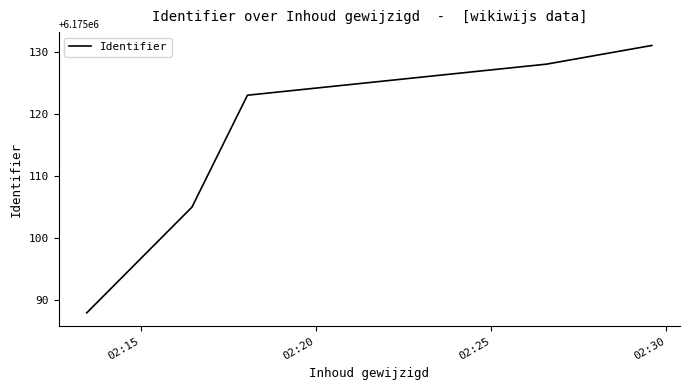

What is the maximum value shown in the chart?

6175131